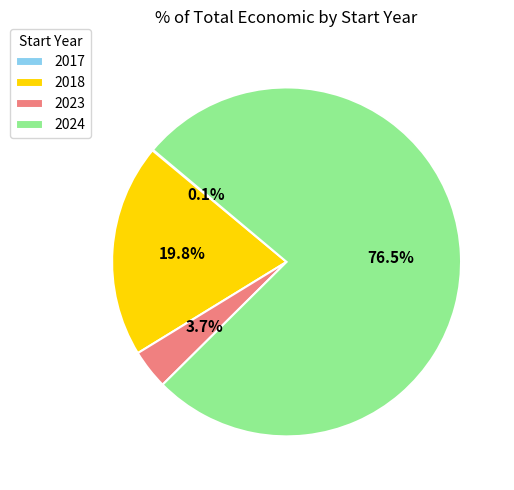

Combined, what portion of the pie is 2024 and 2023?

80.1%